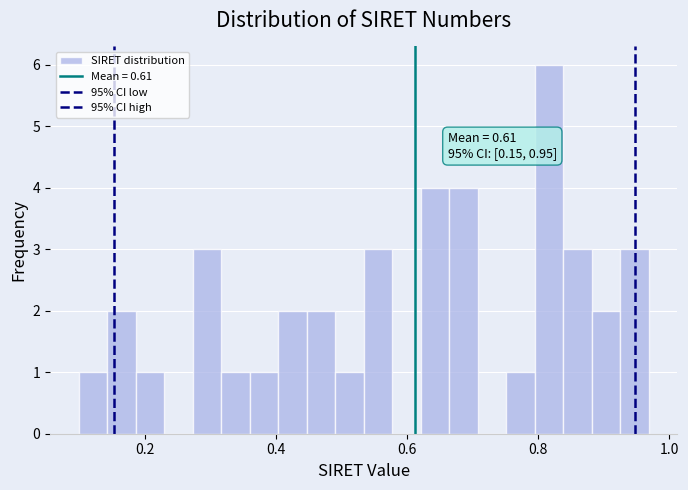

Around what value on the x-axis is the tallest bar? Give the approximate position of its centre, as read against the axis.

0.82